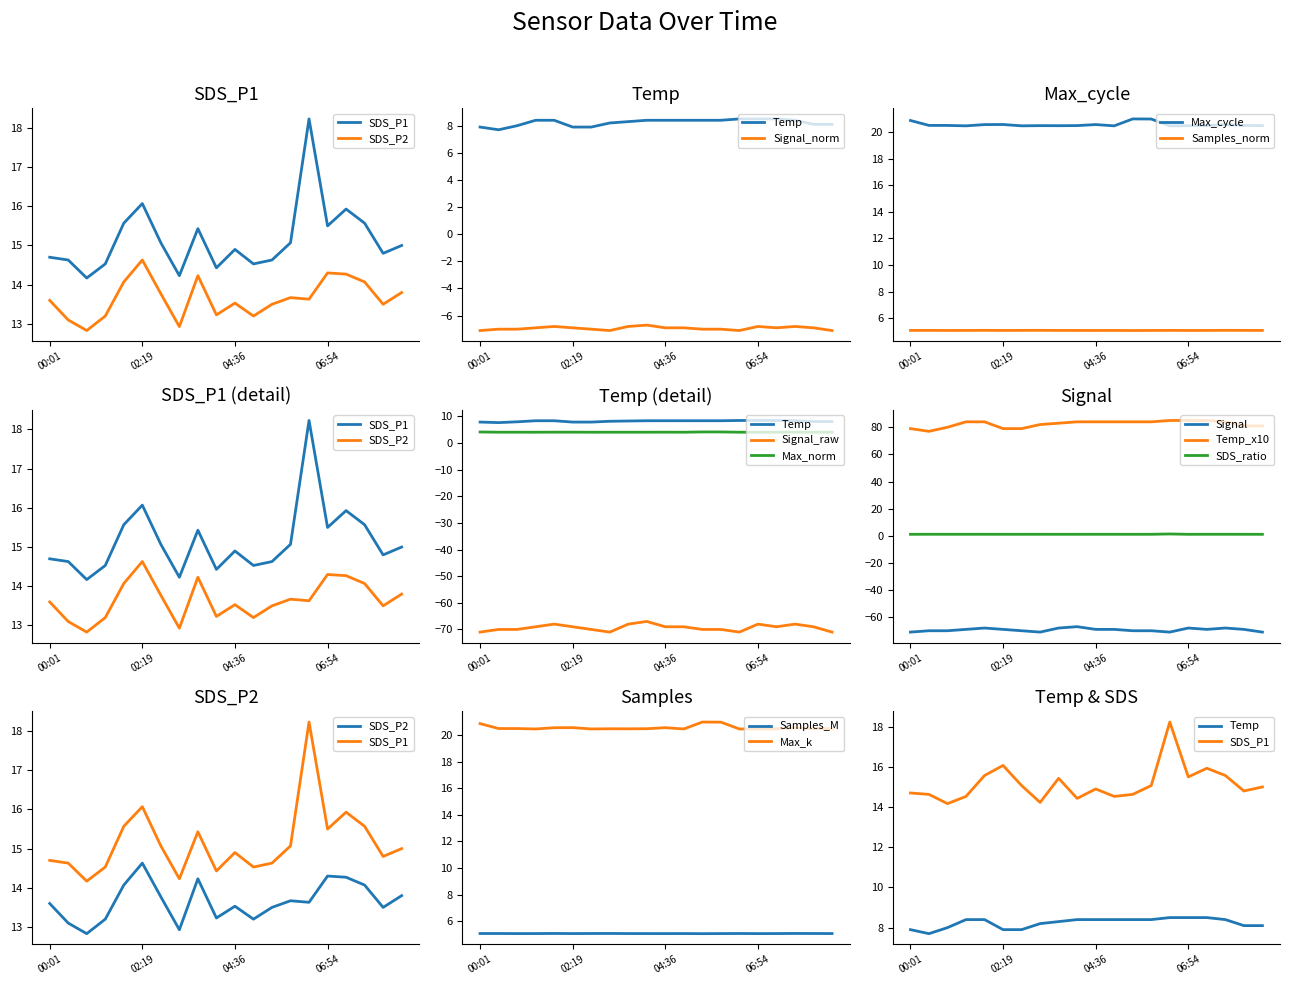

What is the spread (max minus min) of values at 01:51?

27.4